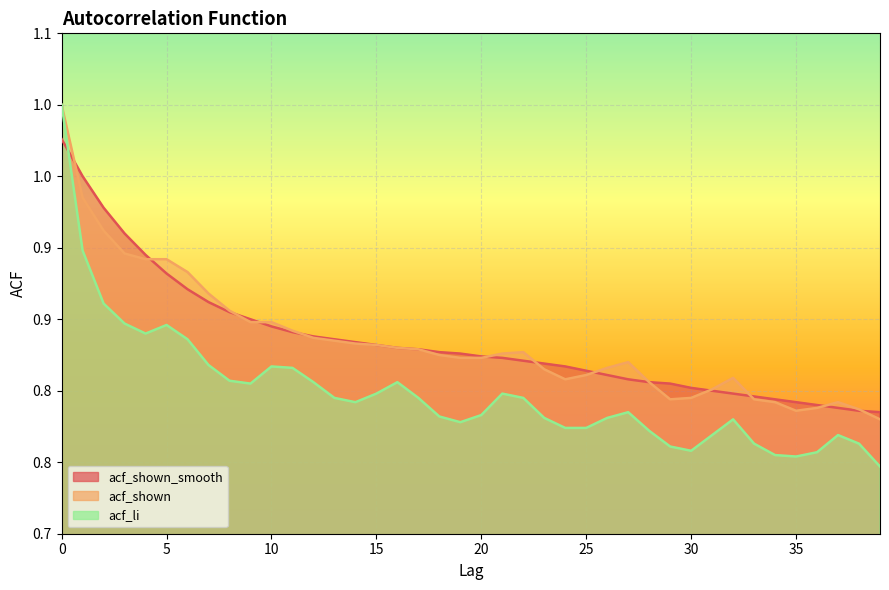

The acf_li series shows 0.8 at 10. True or false?

True